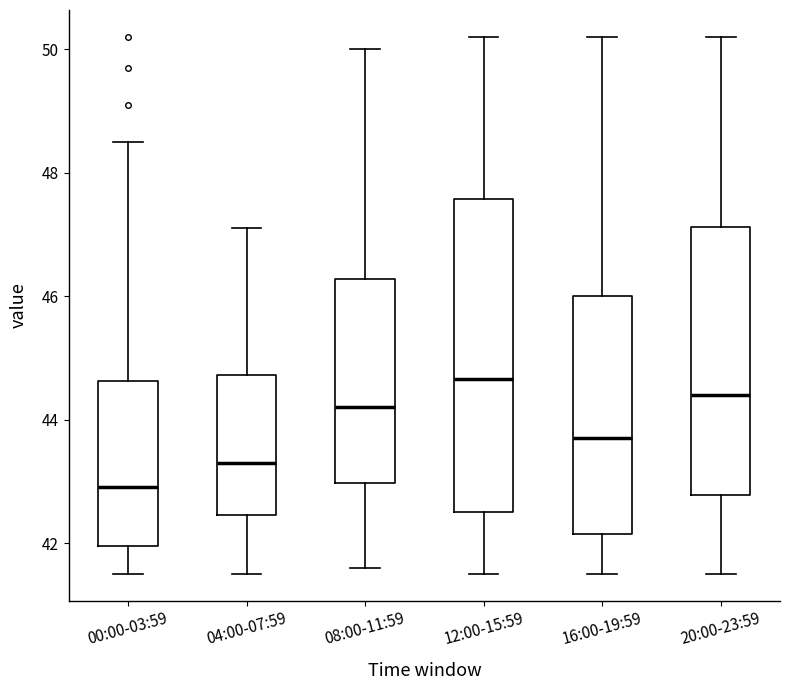

Which box has the lowest median line?

00:00-03:59